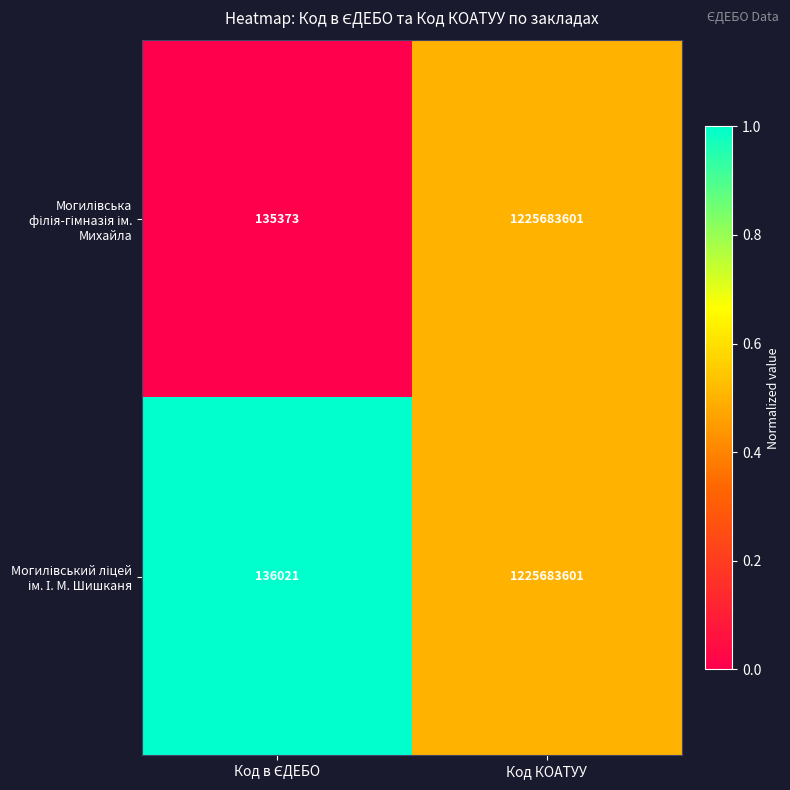

At which category is the sum across all series the highest?

Код КОАТУУ